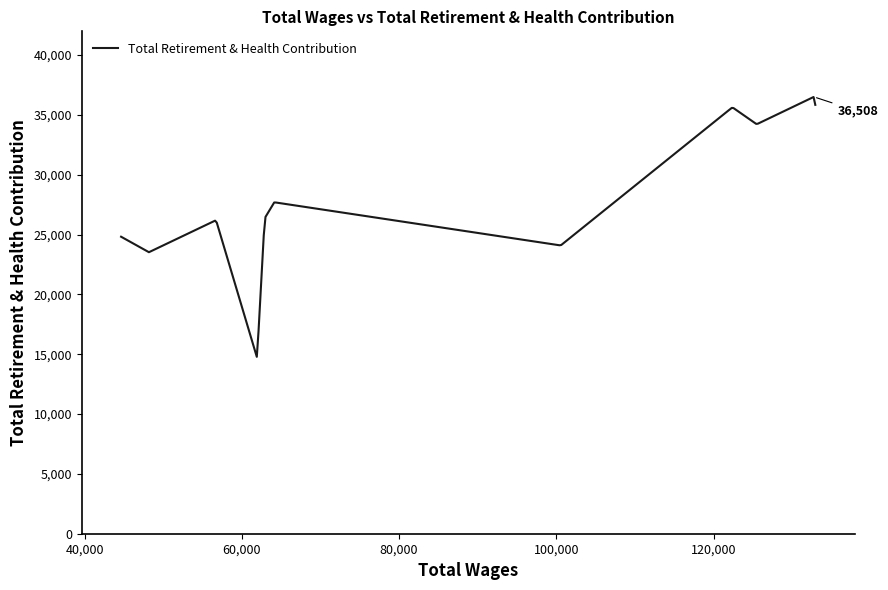

What is the minimum value shown in the chart?

14780.2